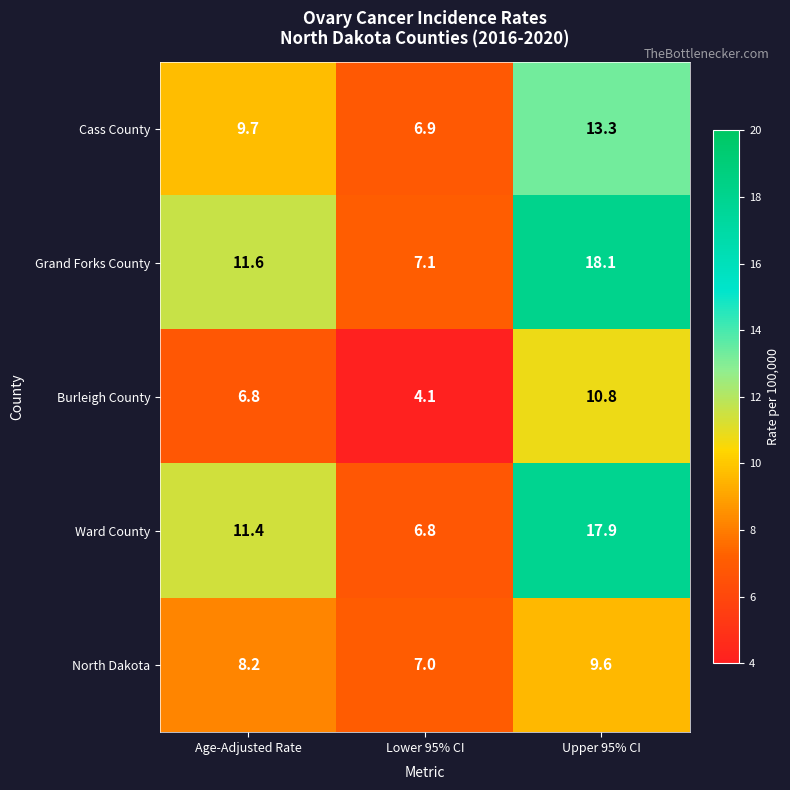

The Cass County series shows 6.9 at Lower 95% CI. True or false?

True